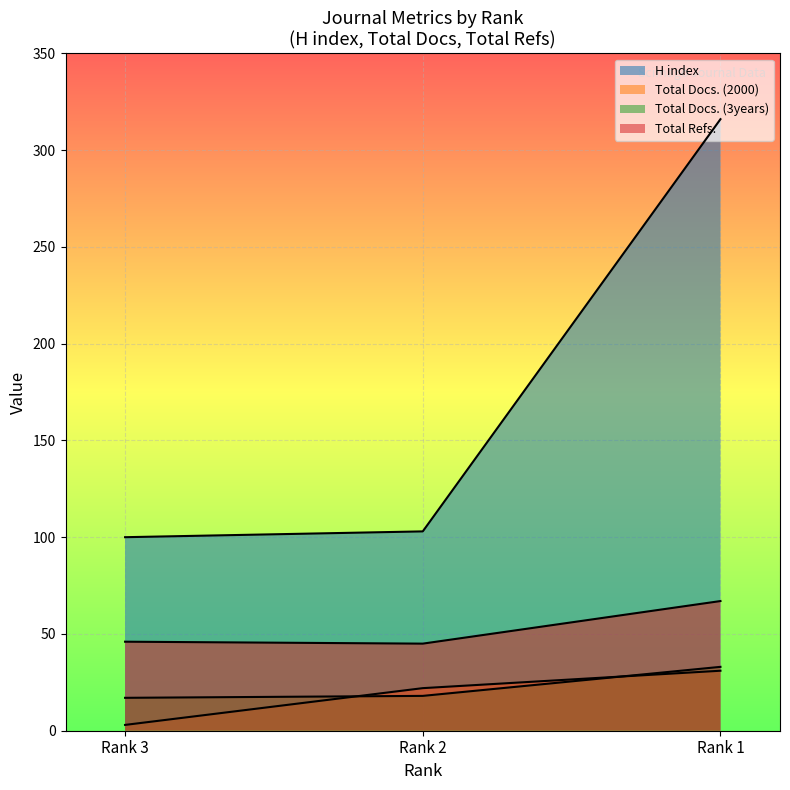

The value of H index at Rank 1 is 475. True or false?

False